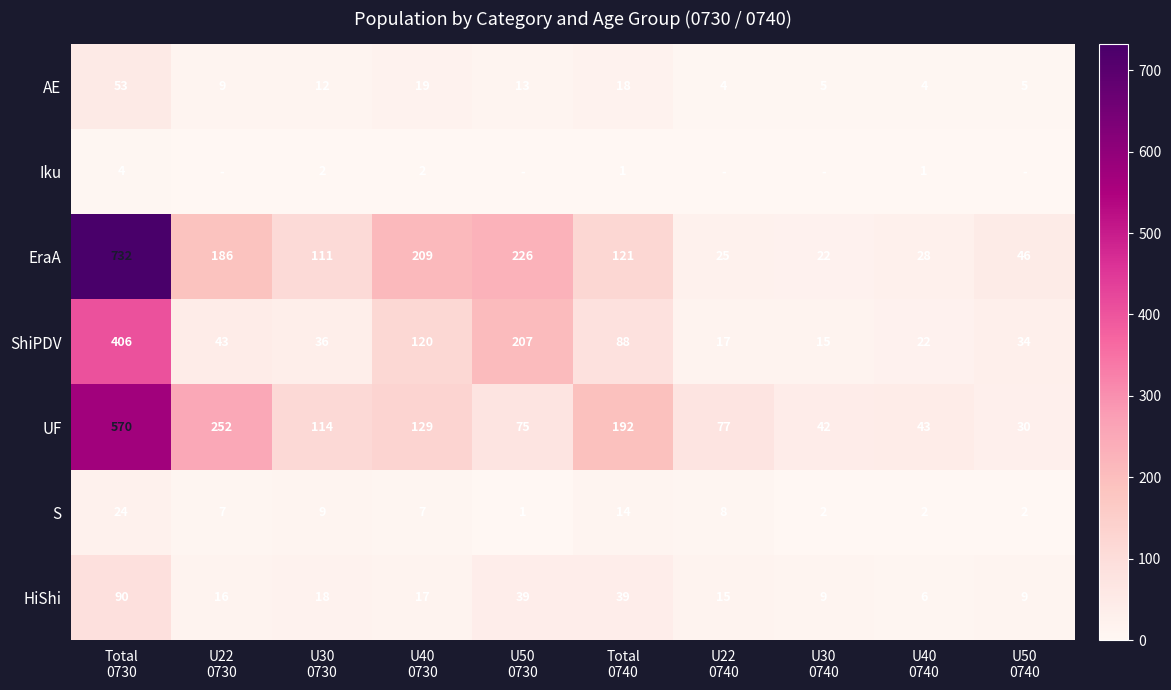

What is the lowest value of the HiShi series?

6